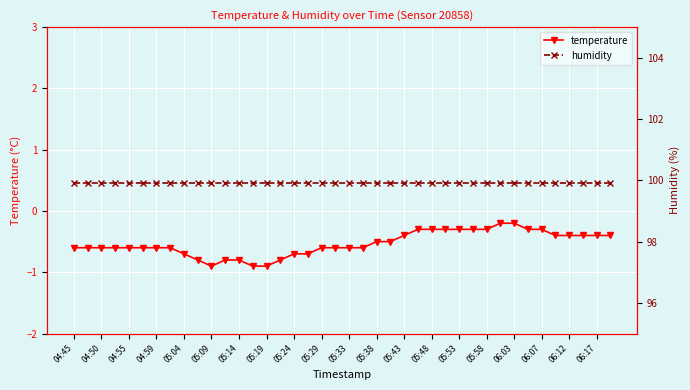

True or false: humidity has a value of 164.0 at 25.

False